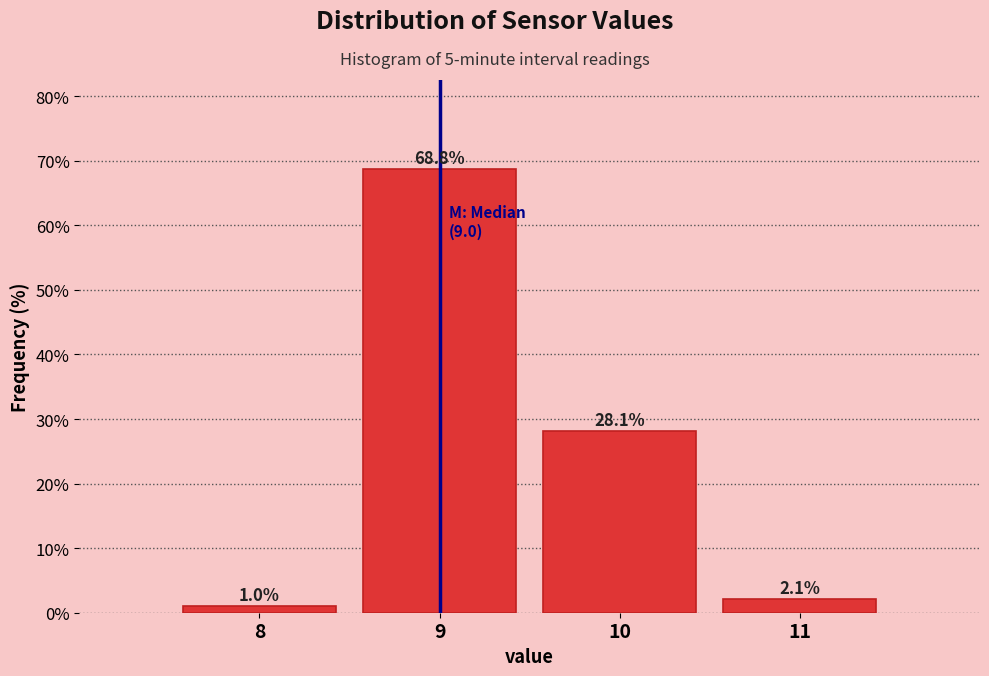

Reading left to right, extract all data points from this chart.

1.0	68.8	28.1	2.1